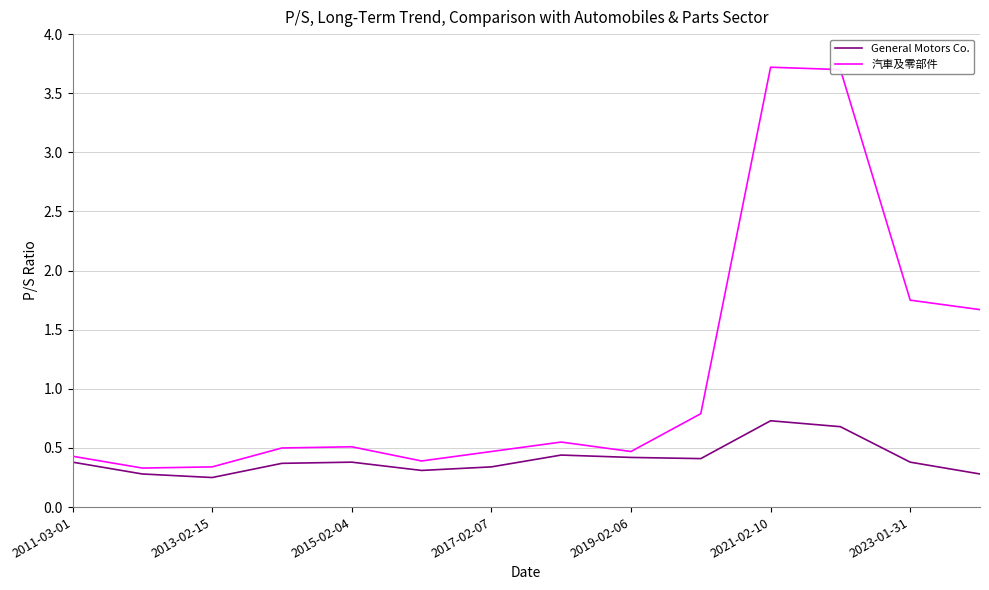

How many interior local peaks does the 汽車及零部件 series have?

3